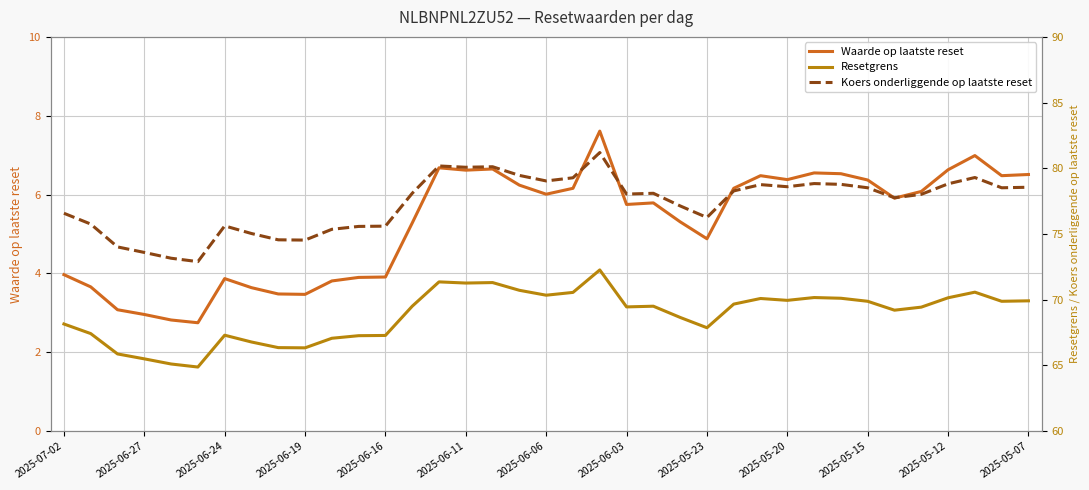

Rank the series by their maximum value, from lowest to highest.

Waarde op laatste reset, Resetgrens, Koers onderliggende op laatste reset